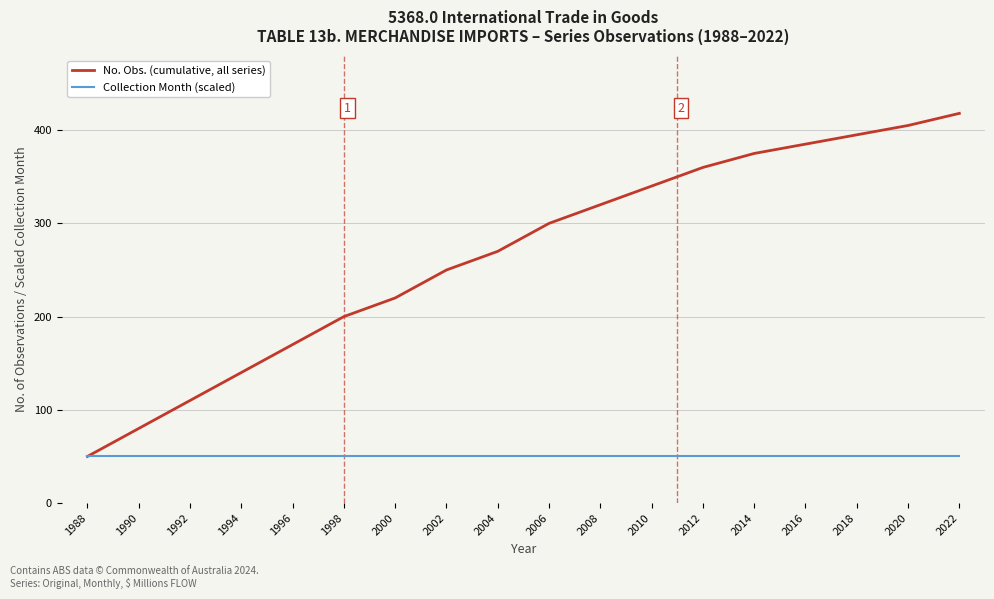

List the series in order of their overall mean, highest first.

No. Obs. (cumulative, all series), Collection Month (scaled)